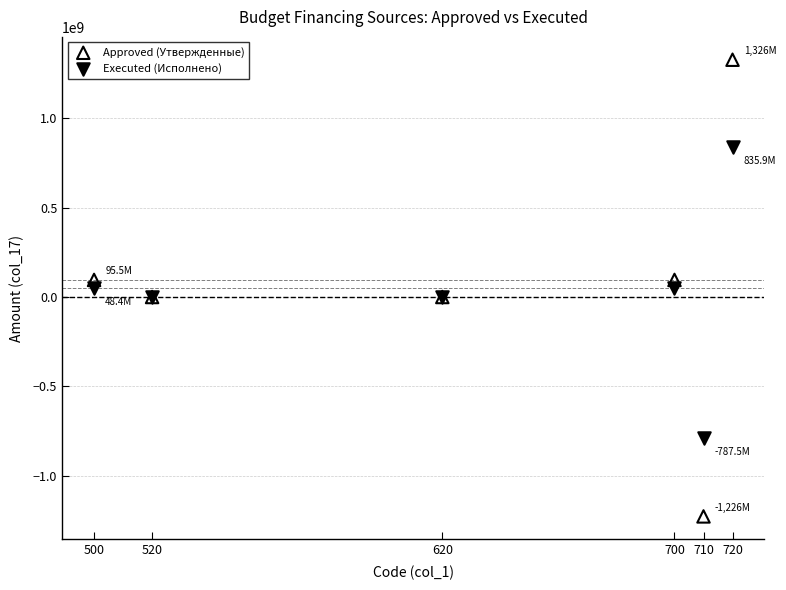

Which series contains the highest Y value?

Approved (Утвержденные)